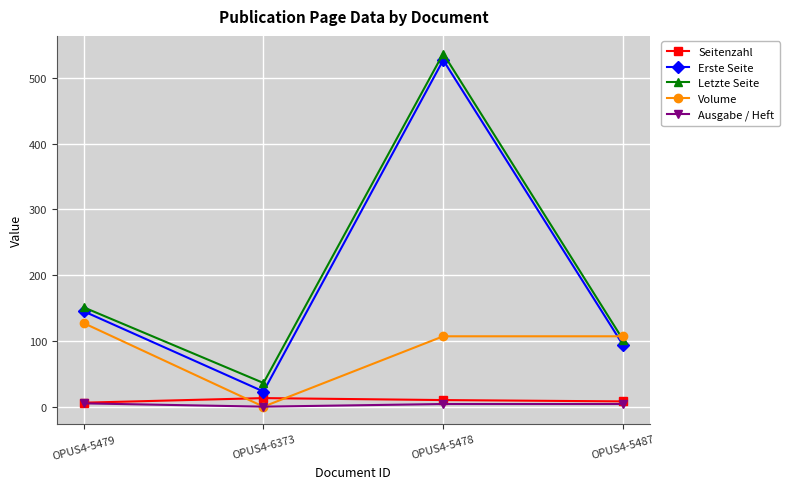

Where is the first local minimum for Volume?

OPUS4-6373